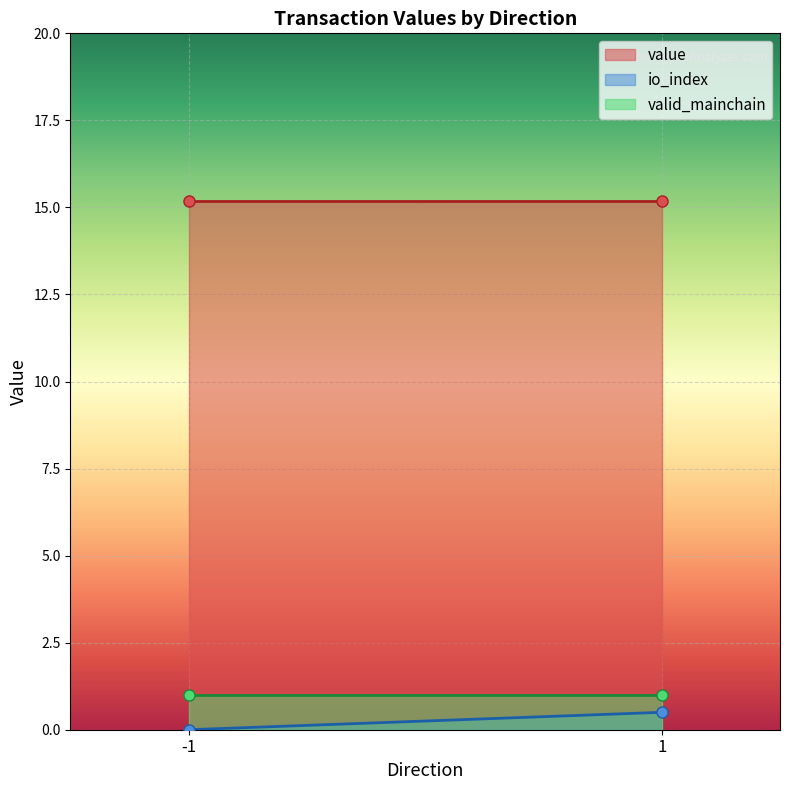

Does the chart display data point markers on the line(s)?

No